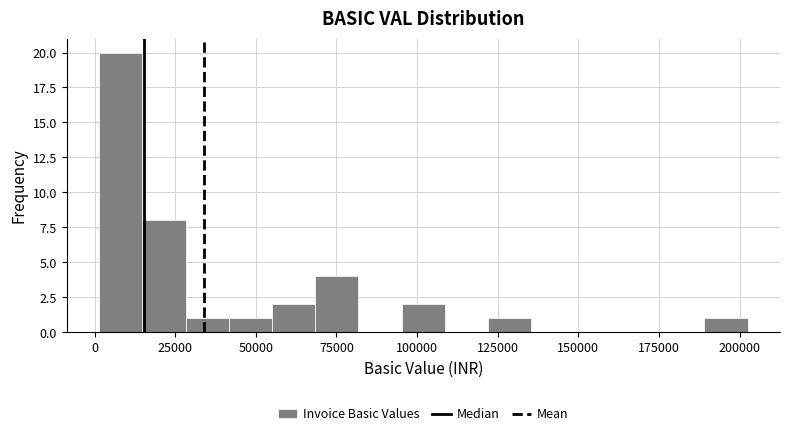

Read against the x-axis, roughly where is the centre of the tallest bar?

10000